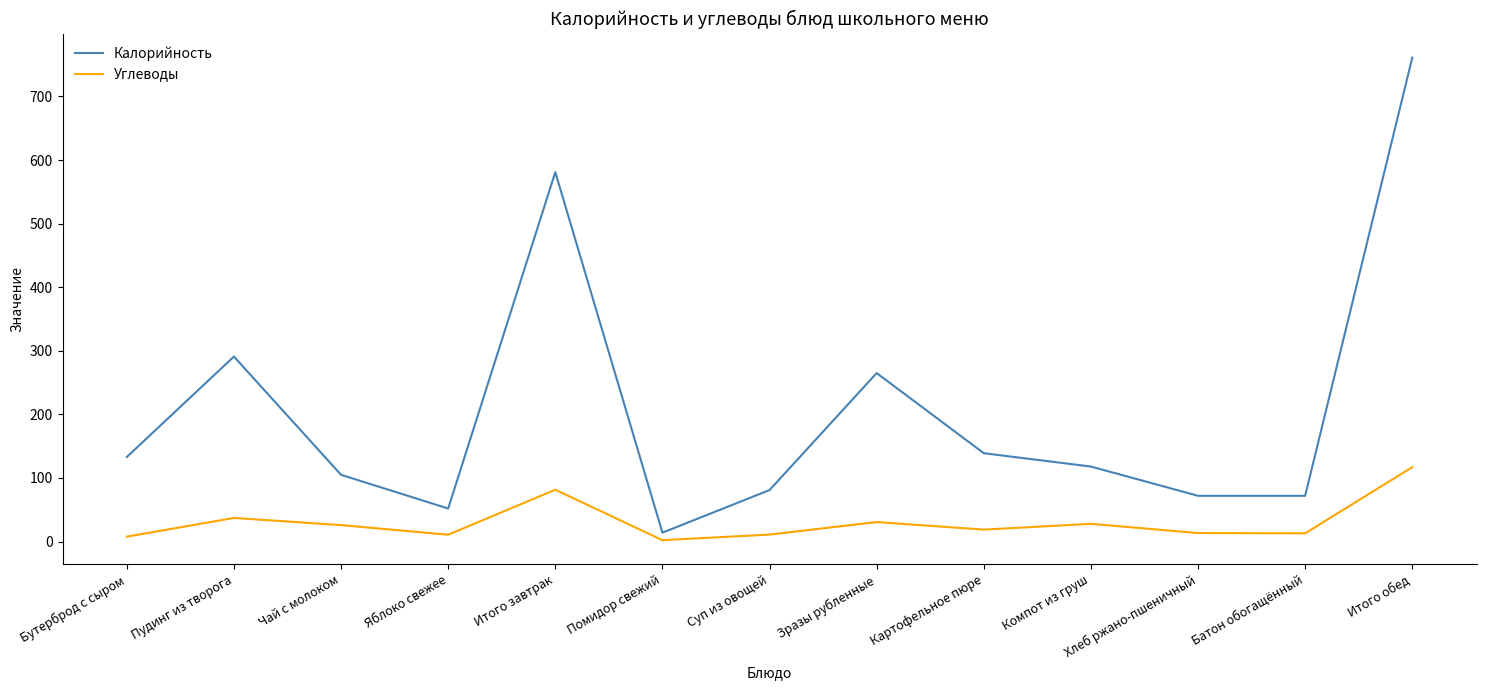

What is the total value across all series at Компот из груш?

145.9